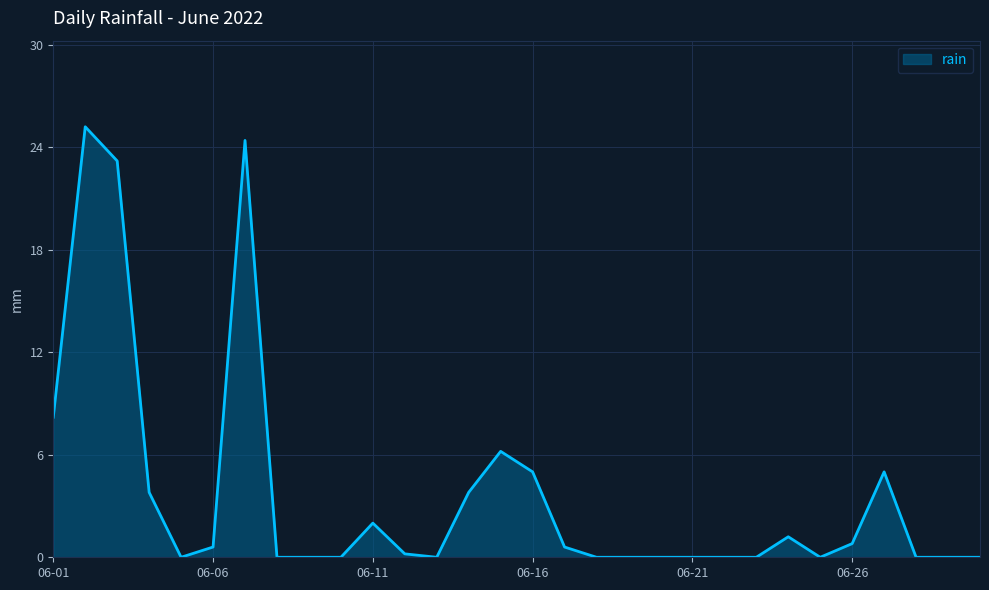

What is the difference between the maximum and minimum values?

25.2